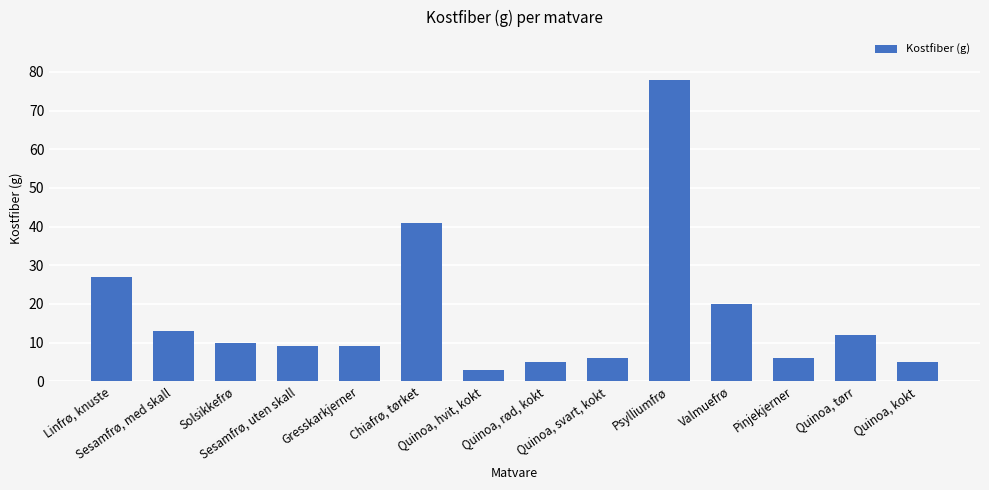

Which category has the lowest value across all series?

Quinoa, hvit, kokt